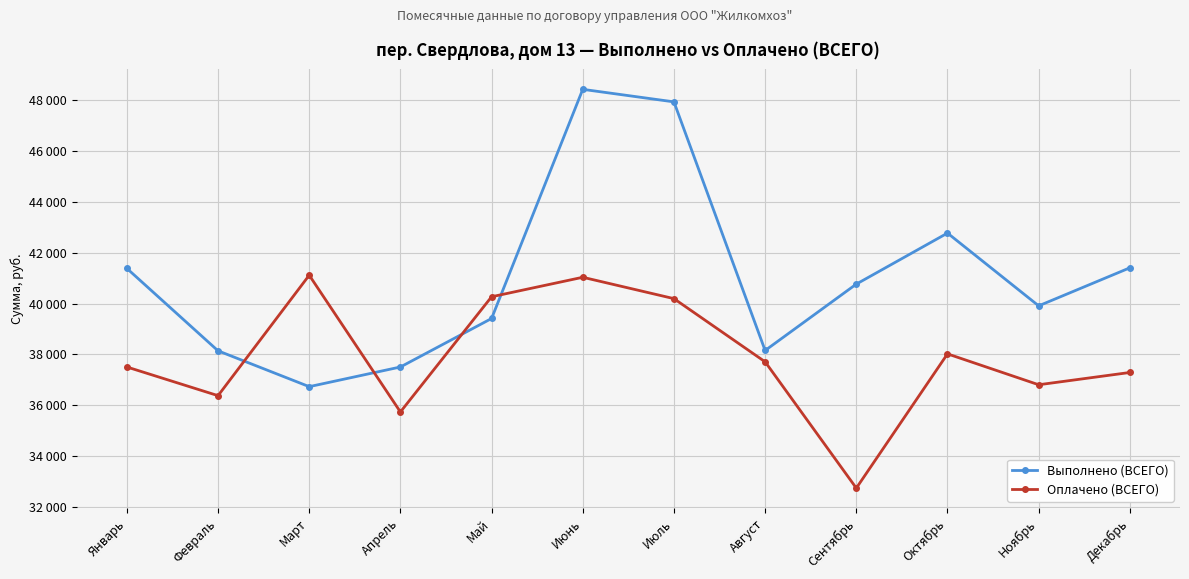

The Выполнено (ВСЕГО) series shows 41382 at Январь. True or false?

True